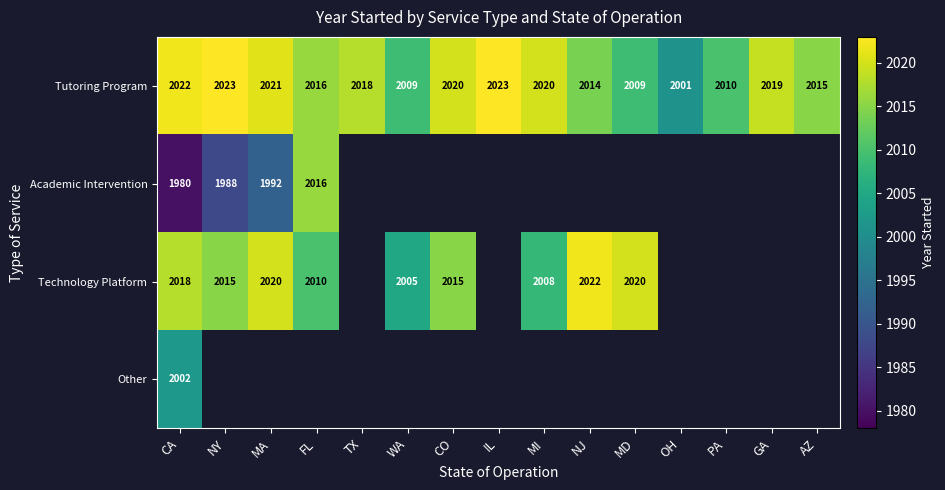

What is the lowest value of the Tutoring Program series?

2001